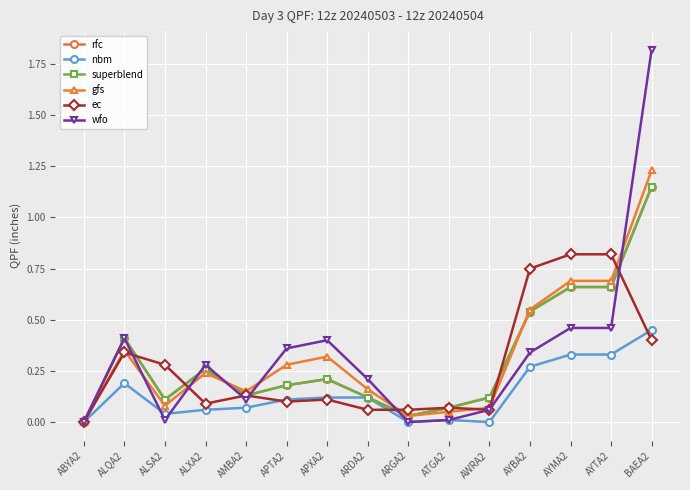

Is this an area chart (filled region under the line)?

No